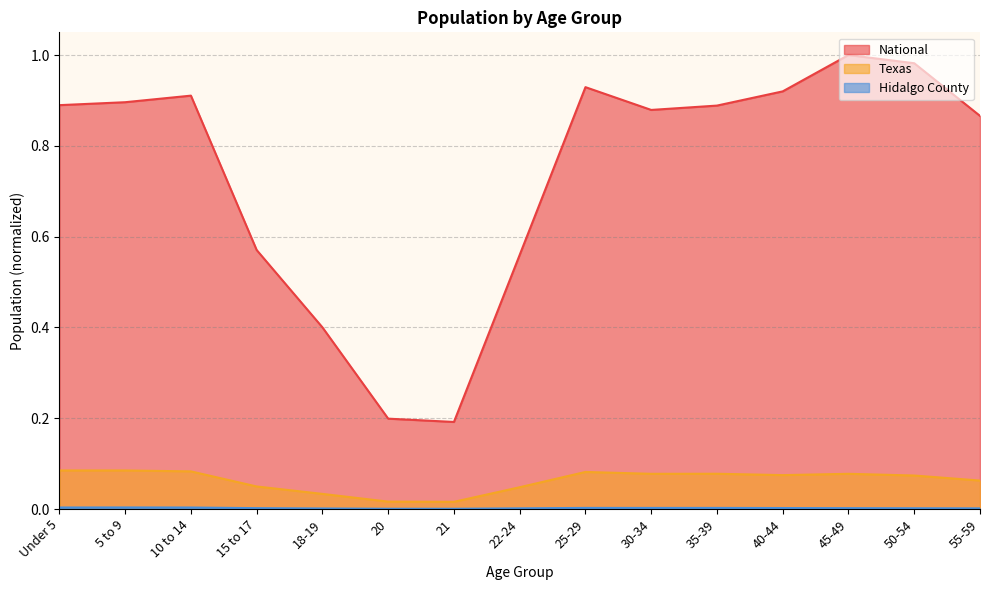

True or false: National has more than 1 points higher than both neighbors.

True